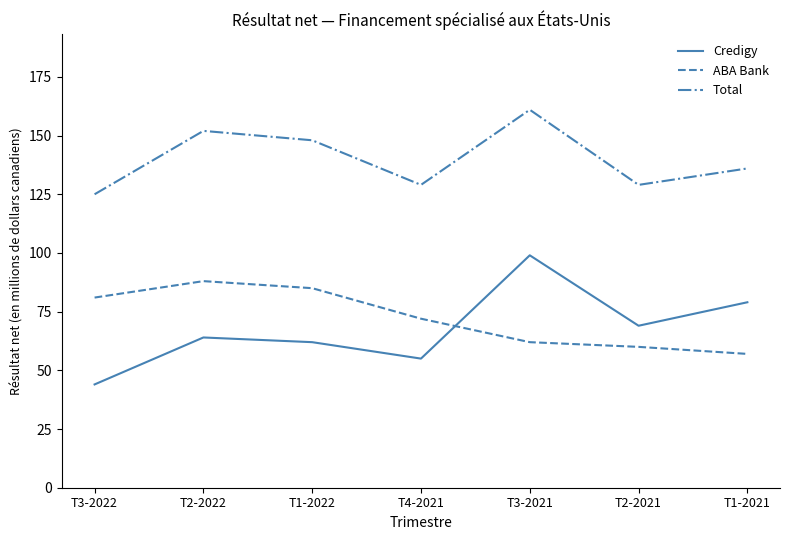

Between T4-2021 and T1-2021, which series saw the biggest shift?

Credigy